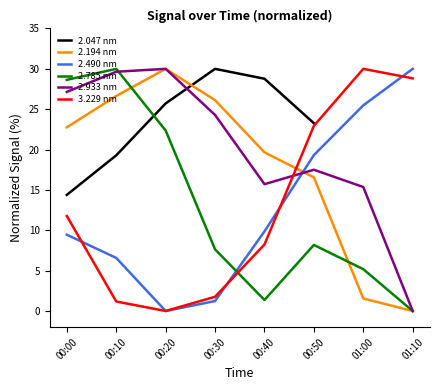

Rank the series at 00:20 from lowest to highest value.

2.490 nm, 3.229 nm, 2.785 nm, 2.047 nm, 2.194 nm, 2.933 nm